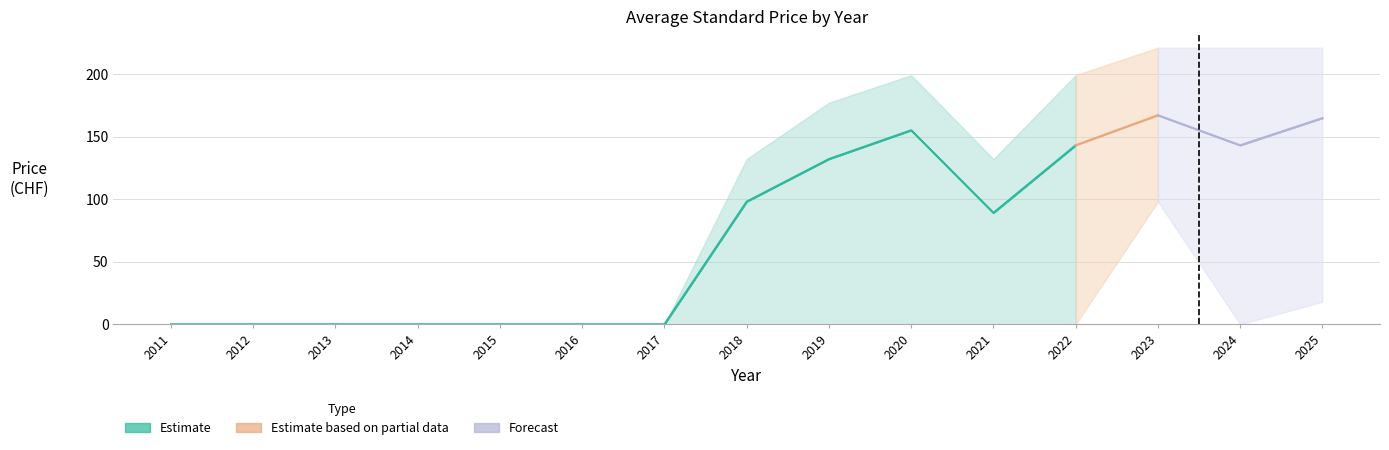

Which category has the highest value in the Estimate series?

2020